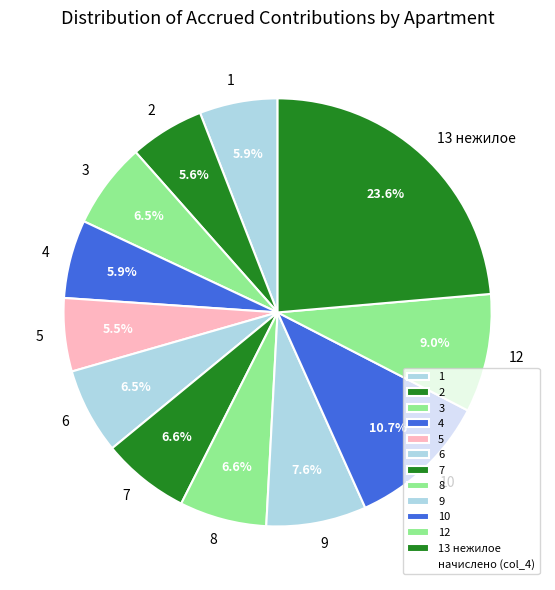

True or false: 8 accounts for 17% of the total.

False